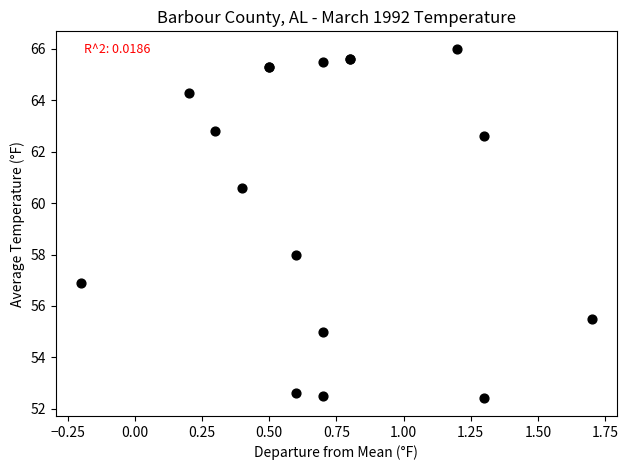

What Y value in the scatter plot is closest to 59?

58.0